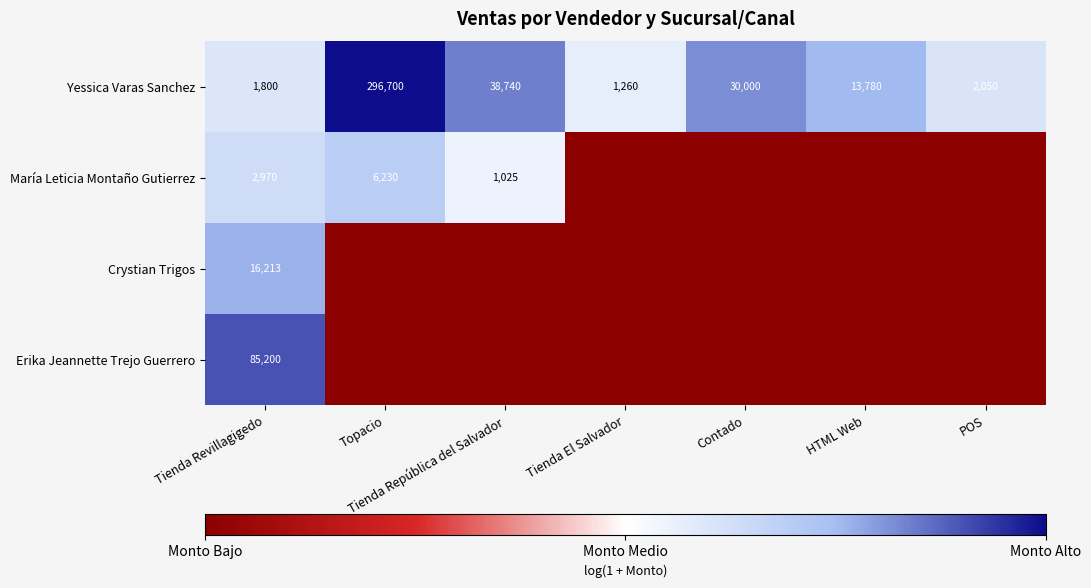

True or false: María Leticia Montaño Gutierrez has a value of 4855 at Tienda Revillagigedo.

False